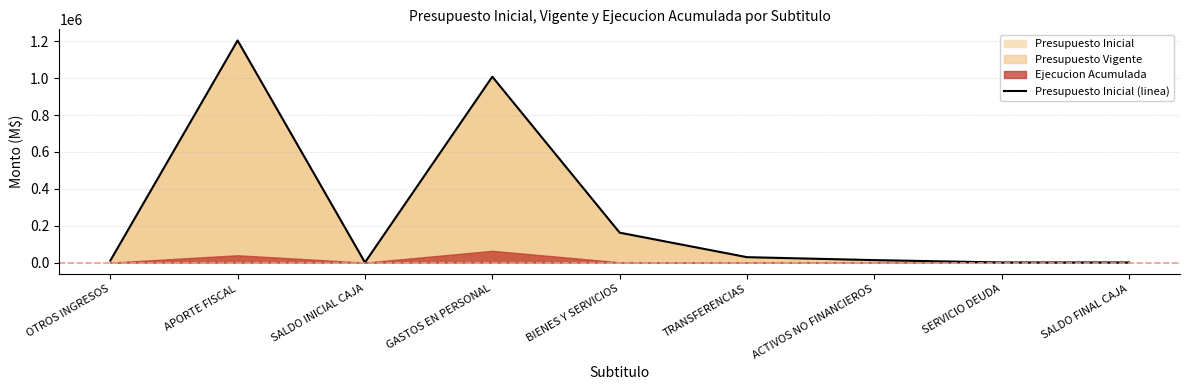

What is the label of the 3rd point from the left?

SALDO INICIAL CAJA